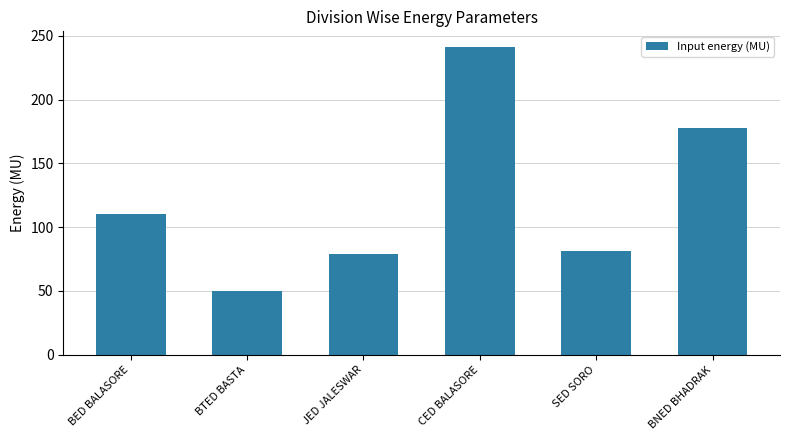

Is it true that the value at SED SORO is 81.5?

True